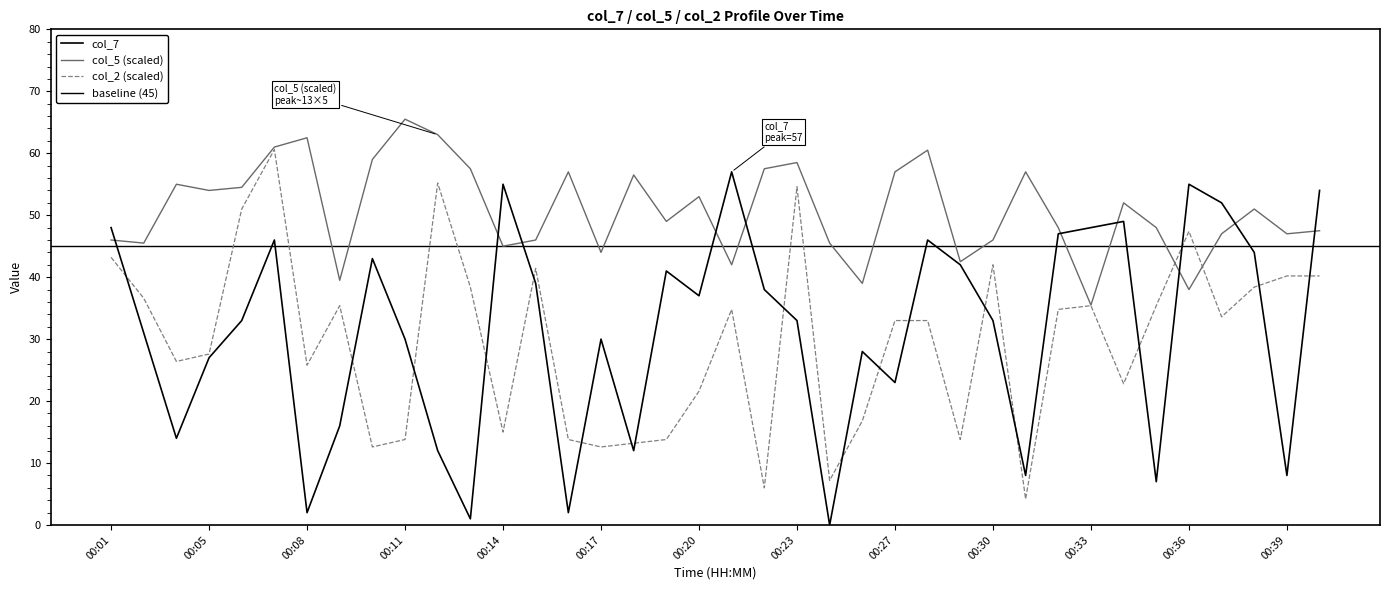

At 00:16, list the series in order from smallest to largest.

col_7, col_2, col_5